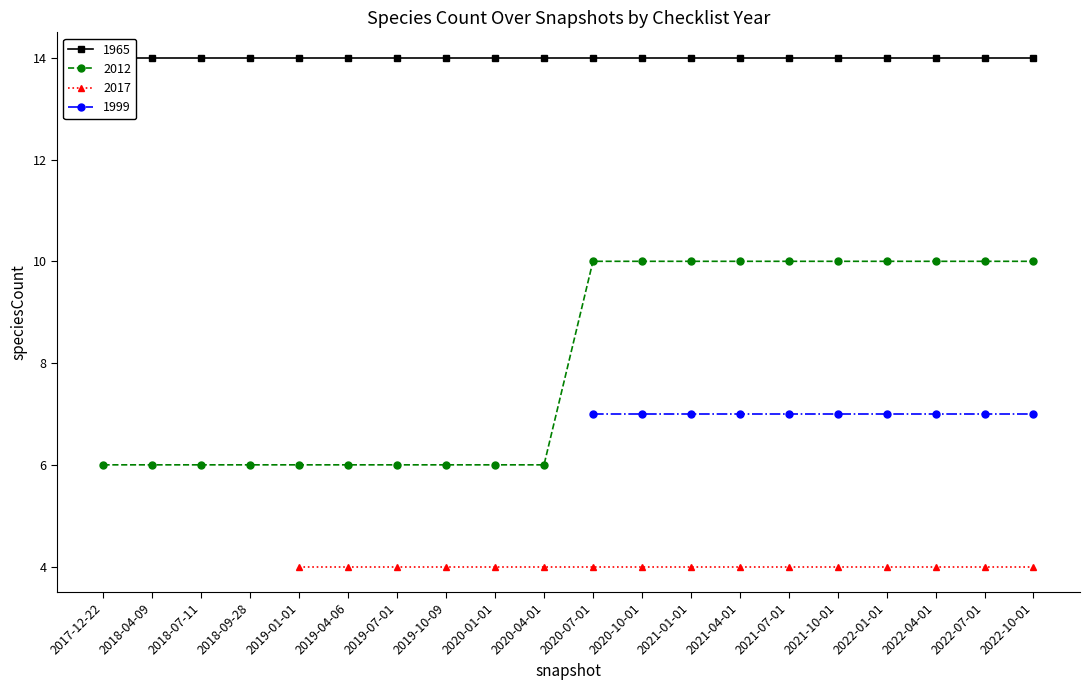

What is the maximum value for 2012?

10